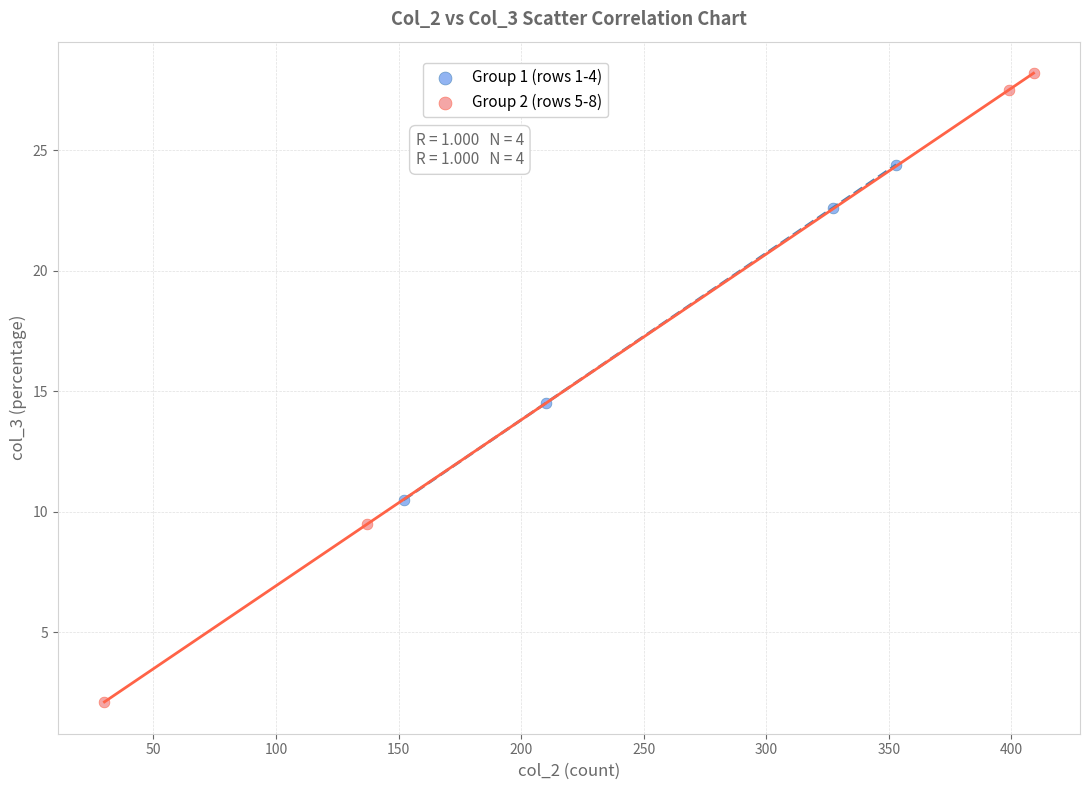

Which series contains the highest Y value?

Group 2 (rows 5-8)